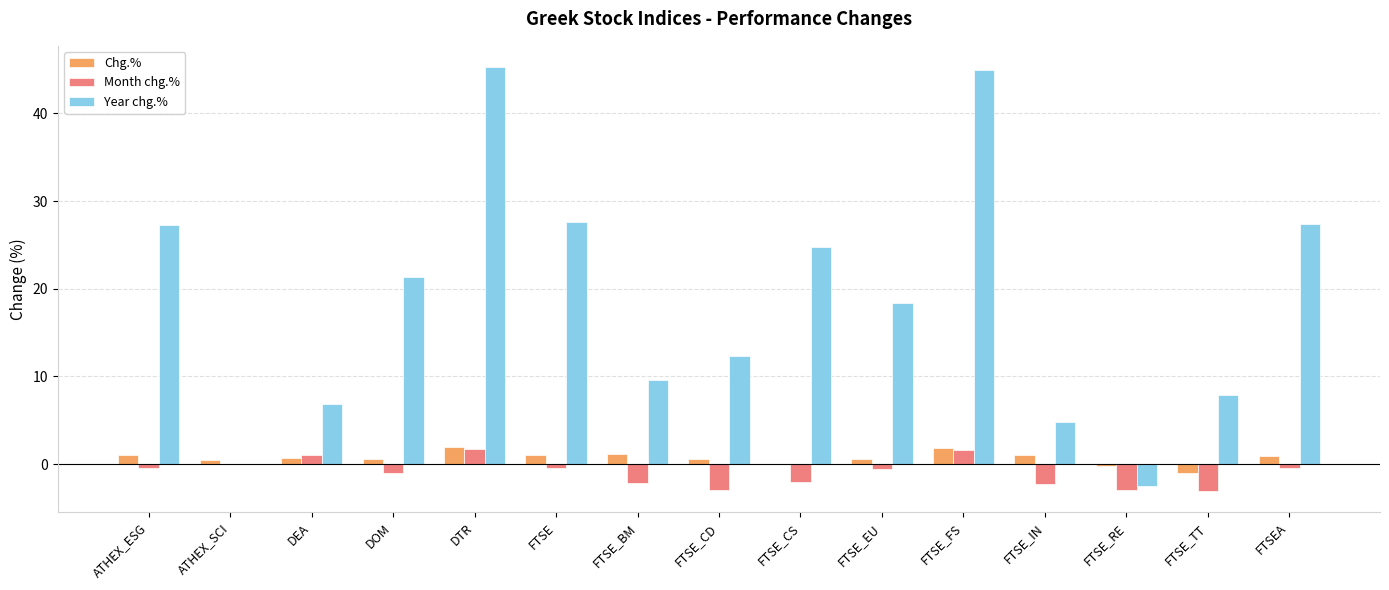

How many distinct data groups are displayed?

3